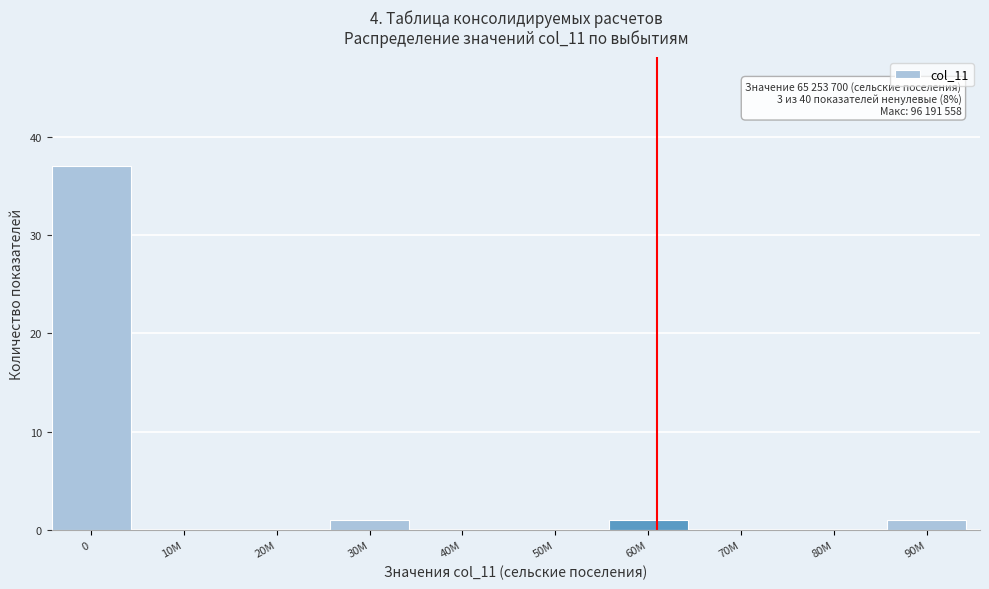

Reading left to right, extract all data points from this chart.

0=37	10M=0	20M=0	30M=1	40M=0	50M=0	60M=1	70M=0	80M=0	90M=1